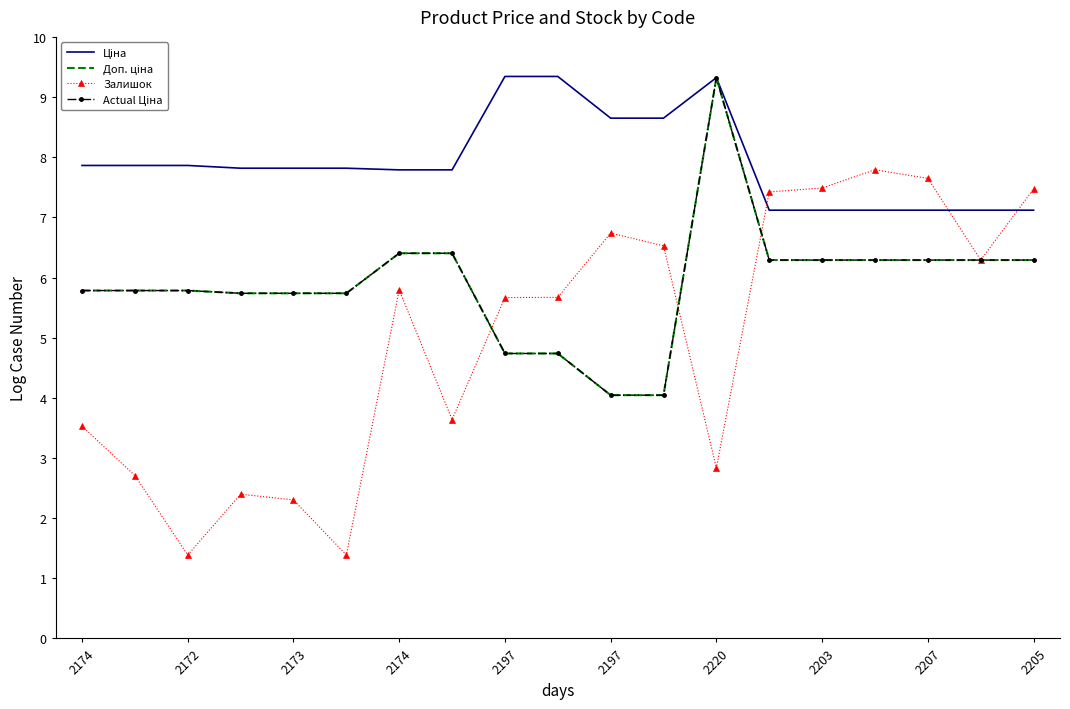

True or false: Залишок has more than 0 points higher than both neighbors.

True